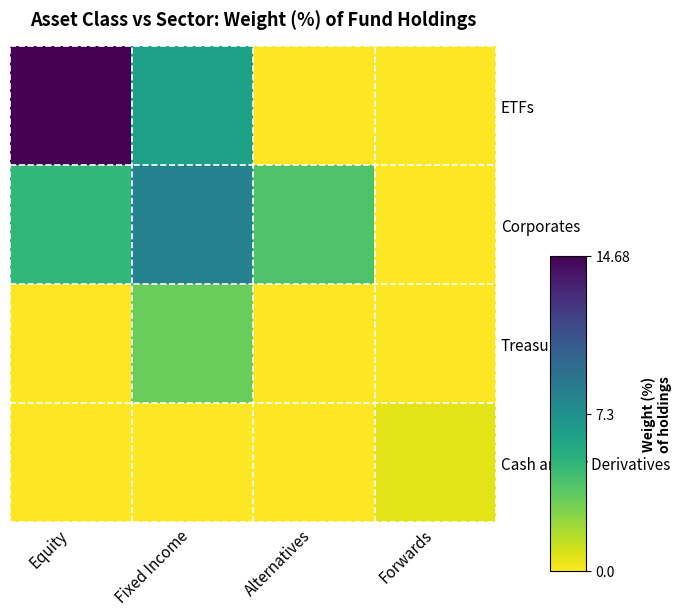

Reading left to right, extract all data points from this chart.

ETFs: Equity=14.7	Fixed Income=6.3	Alternatives=0.0	Forwards=0.0
Corporates: Equity=4.9	Fixed Income=8.2	Alternatives=4.1	Forwards=0.0
Treasury: Equity=0.0	Fixed Income=3.4	Alternatives=0.0	Forwards=0.0
Cash and/or Derivatives: Equity=0.0	Fixed Income=0.0	Alternatives=0.0	Forwards=0.6